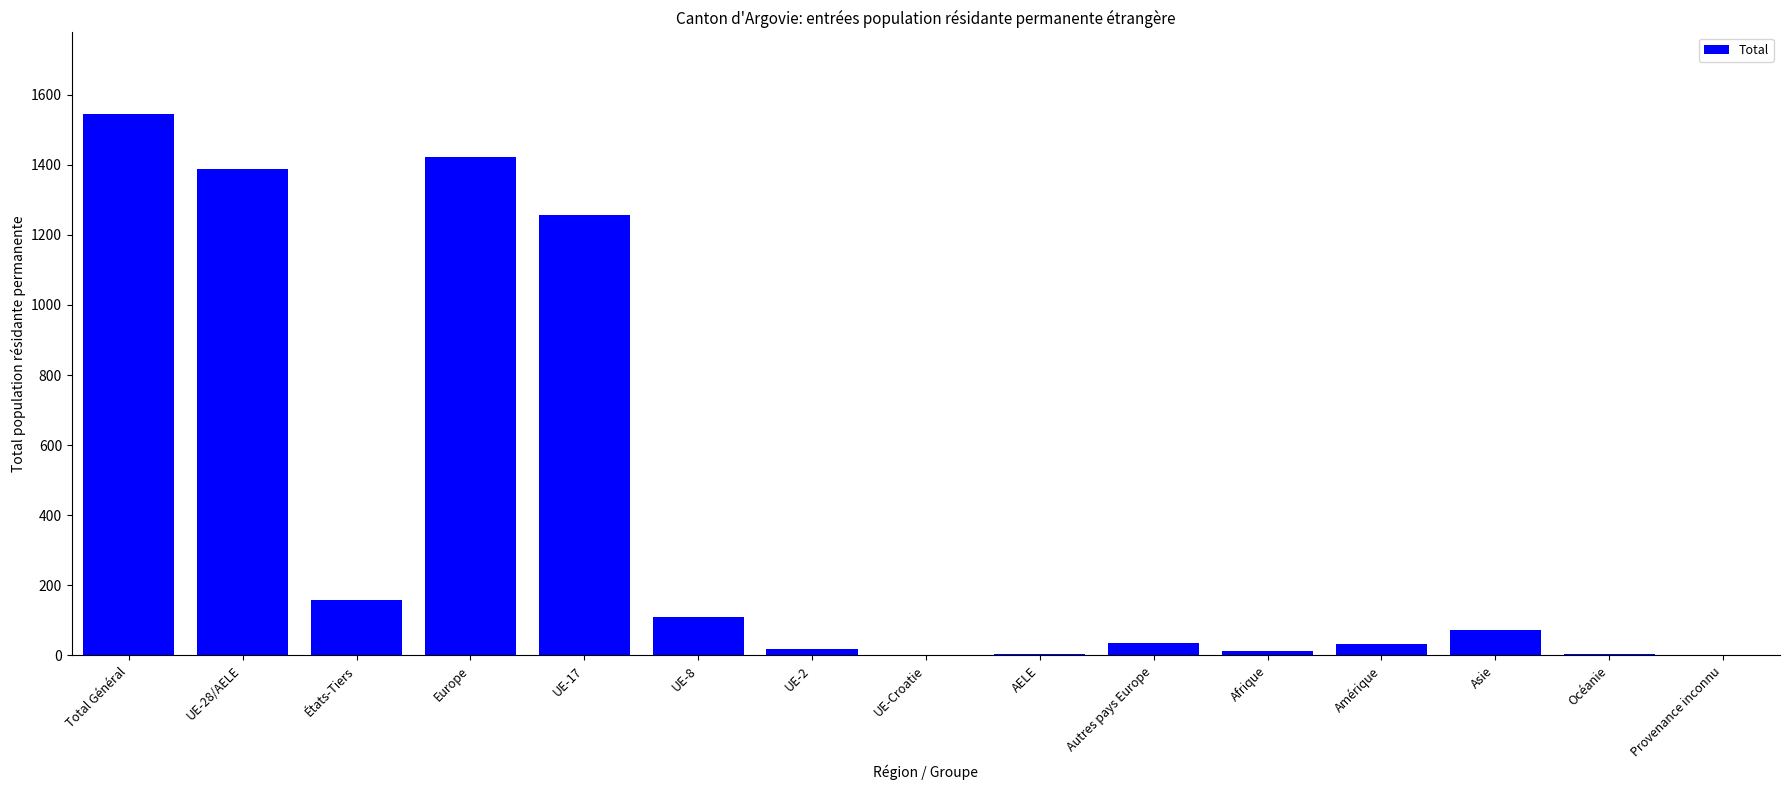

What value does the data have at États-Tiers, to the nearest 100?

200